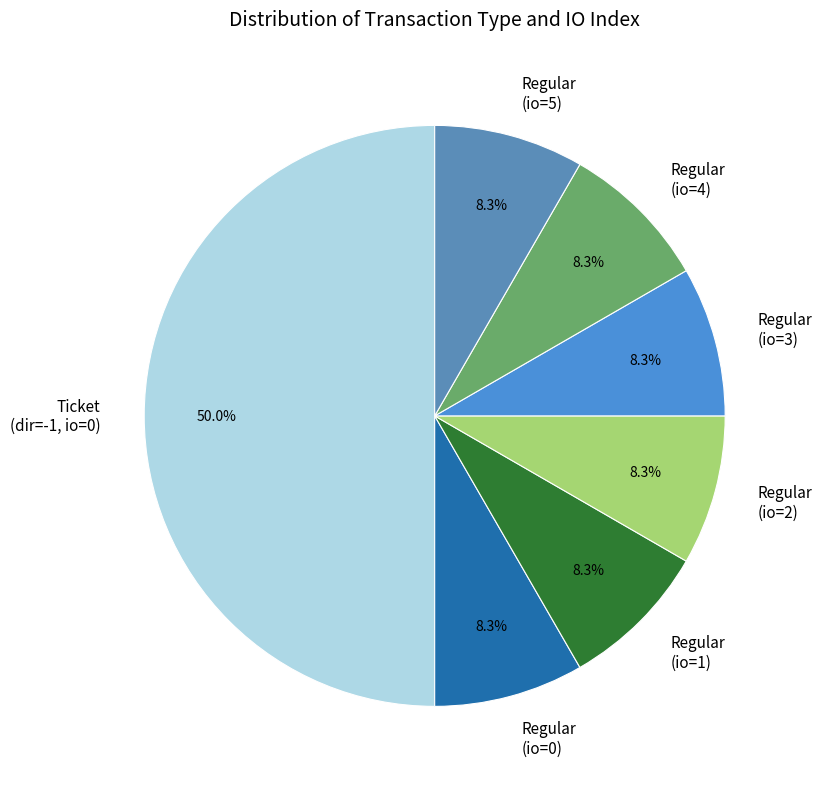

How many segments does this pie chart have?

7